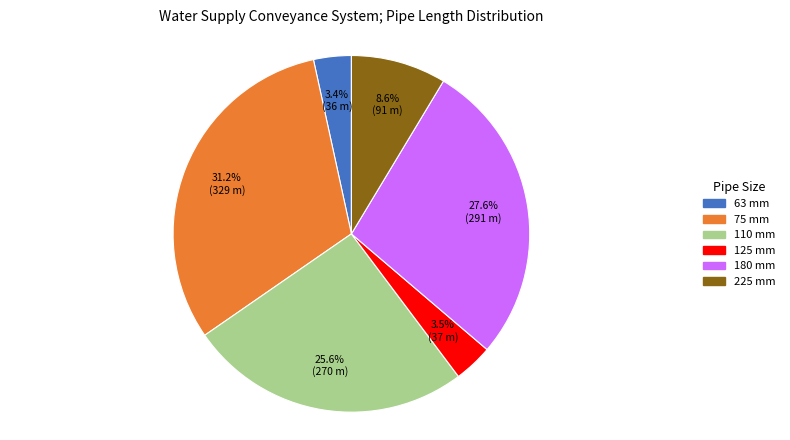

Does 75 mm represent more than half of the total?

No